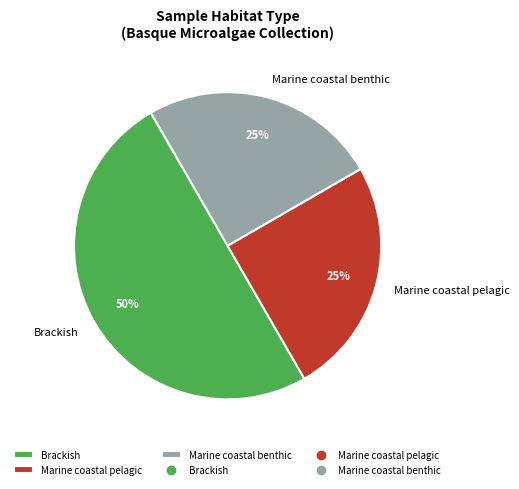

Do Brackish and Marine coastal pelagic together represent more than half of the pie?

Yes